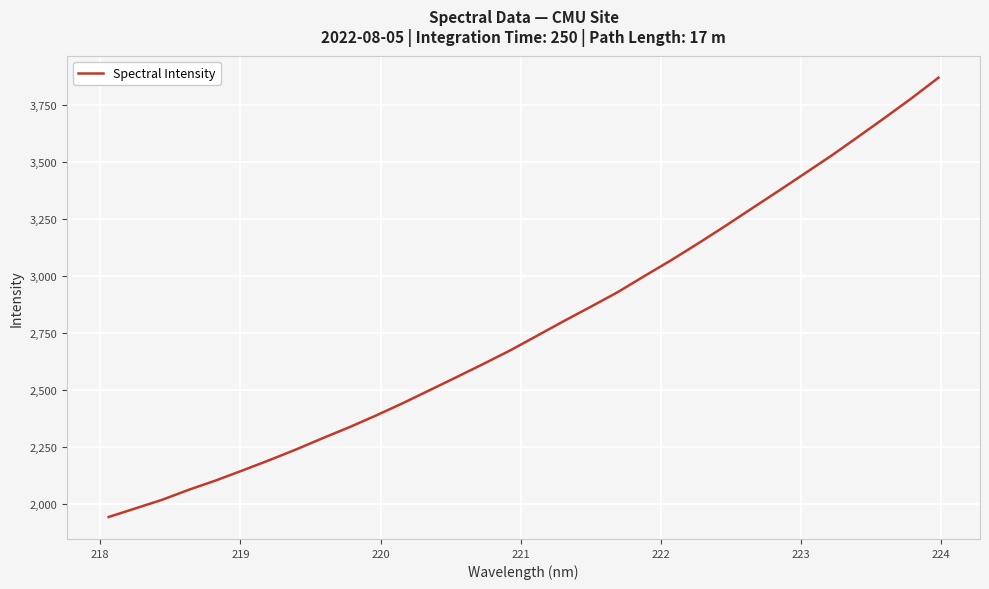

What is the difference between the maximum and minimum values?

1927.0